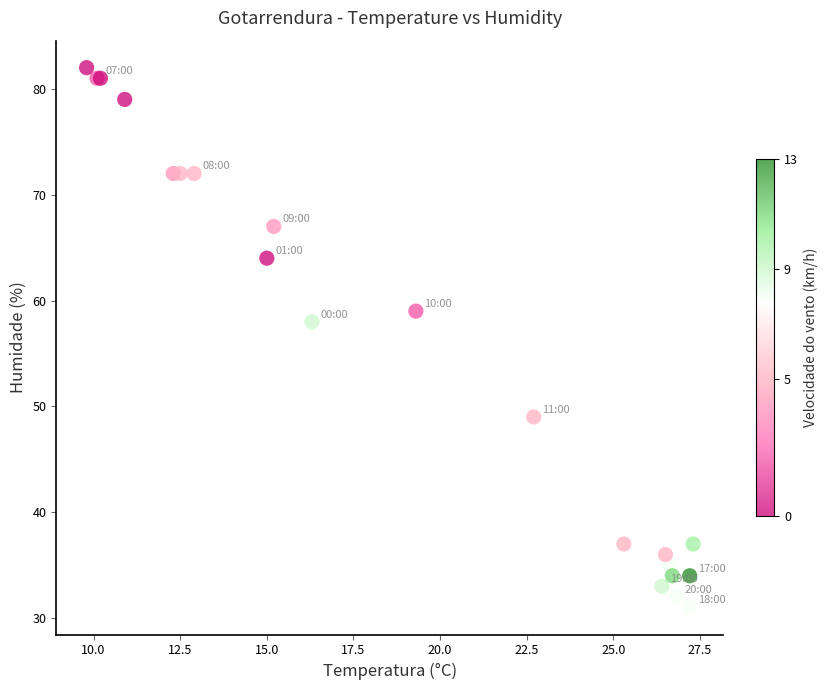

What Y value in the scatter plot is closest to 56?

58